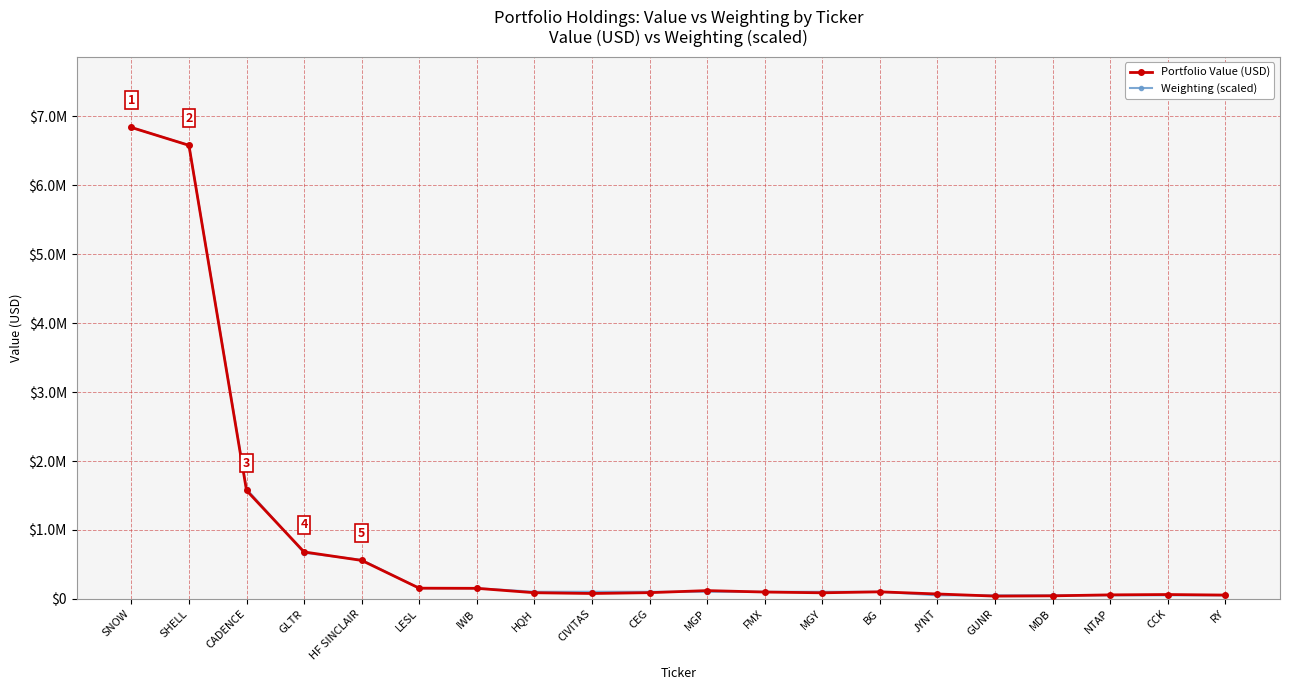

What is the difference between the second highest and minimum values in the Weighting (scaled) series?

6531428.6